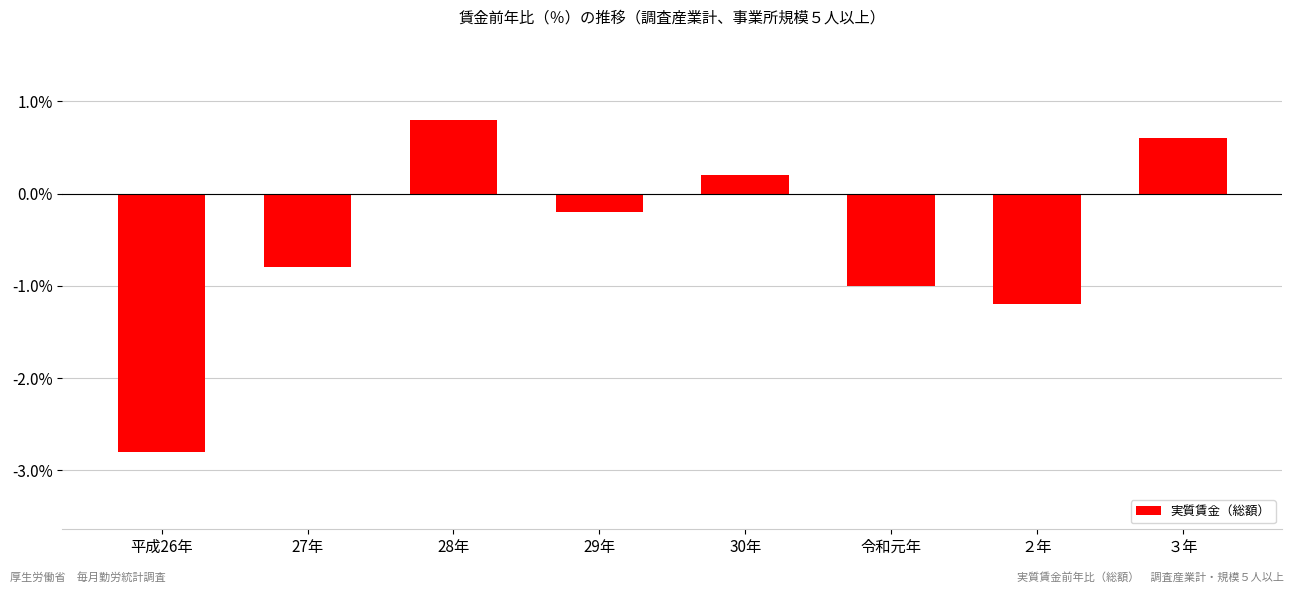

True or false: the data shows 0.6 at ３年.

True